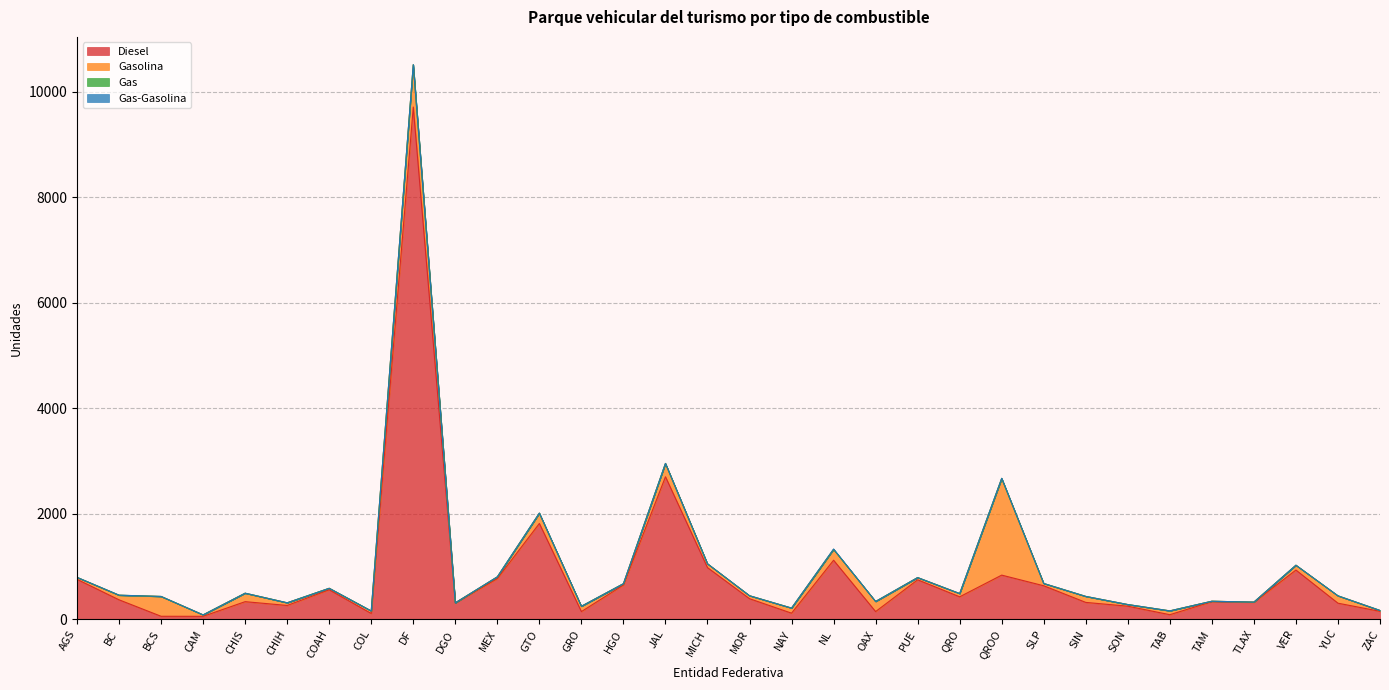

At how many categories does at least one series exceed 5867?

1